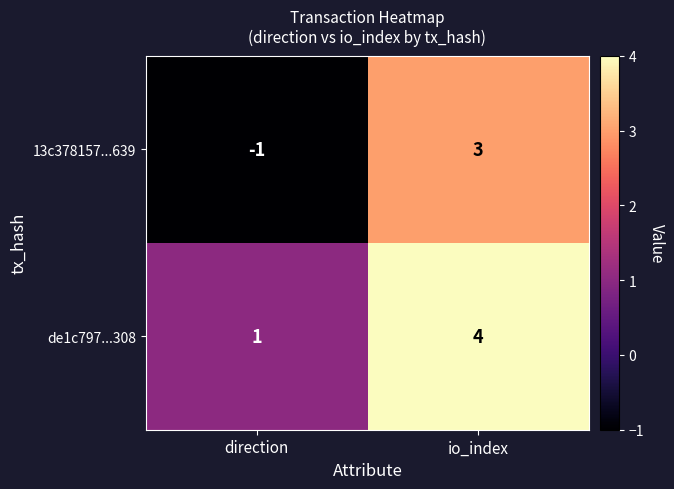

What is the maximum value for 13c378157...639?

3